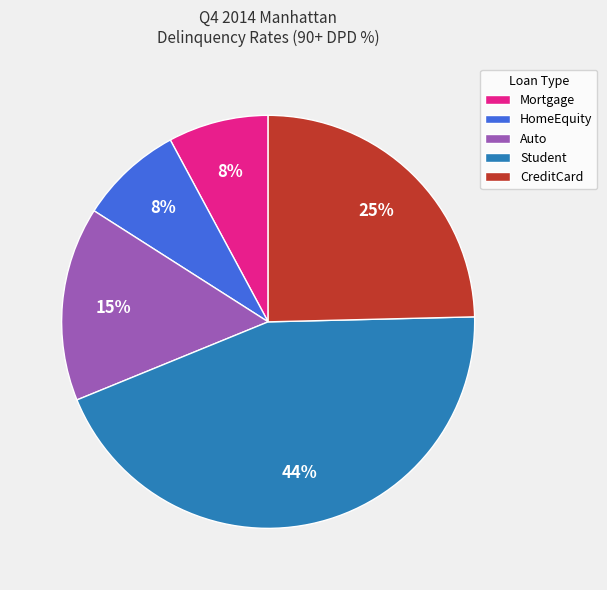

Do Student and CreditCard together represent more than half of the pie?

Yes